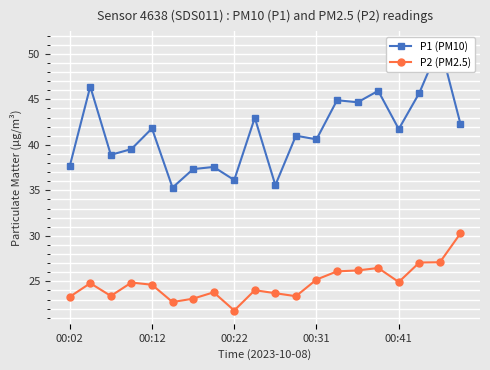

What are all the series names shown in the legend?

P1 (PM10), P2 (PM2.5)